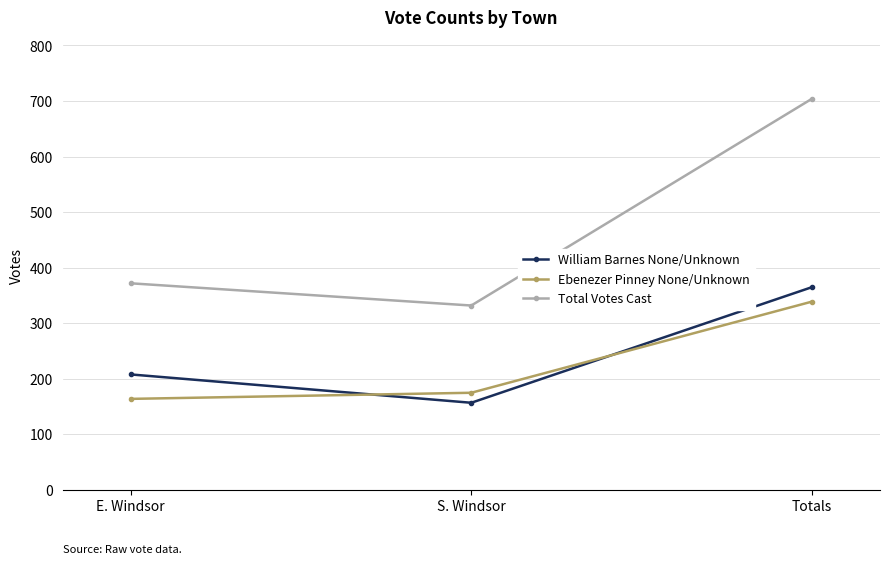

Is it true that William Barnes None/Unknown equals 157 at S. Windsor?

True